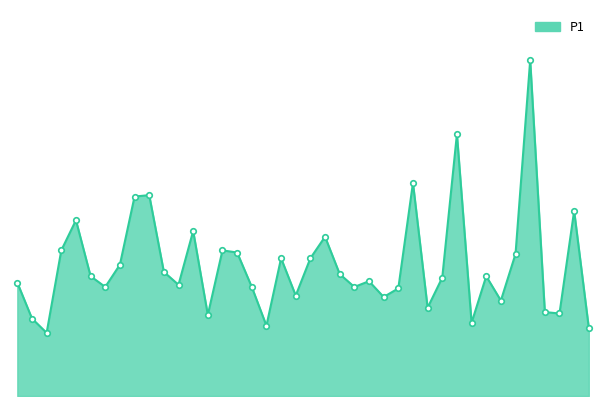

True or false: there are more than 0 points higher than both neighbors.

True